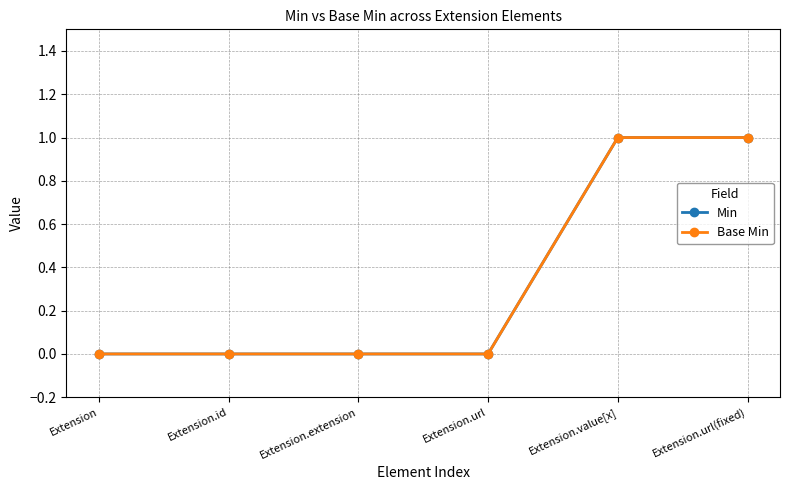

Is this an area chart (filled region under the line)?

No